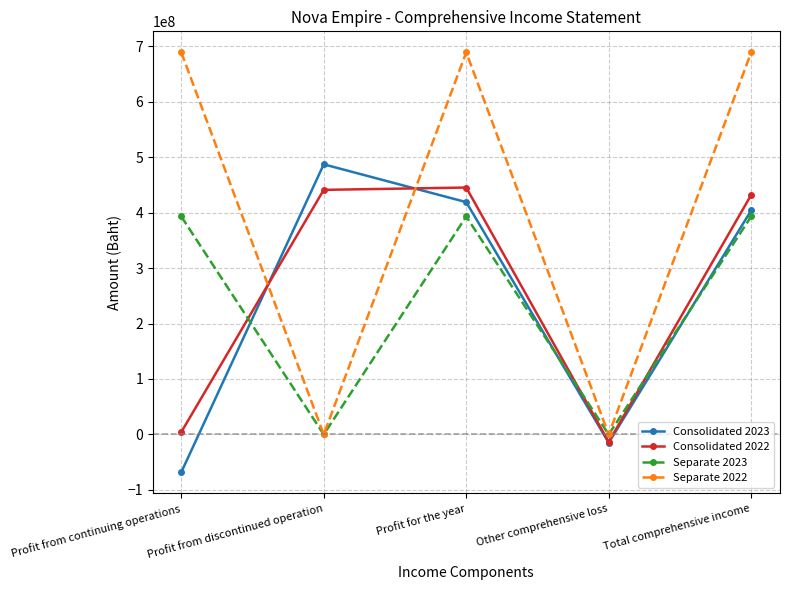

Count the number of categories in the chart.

5